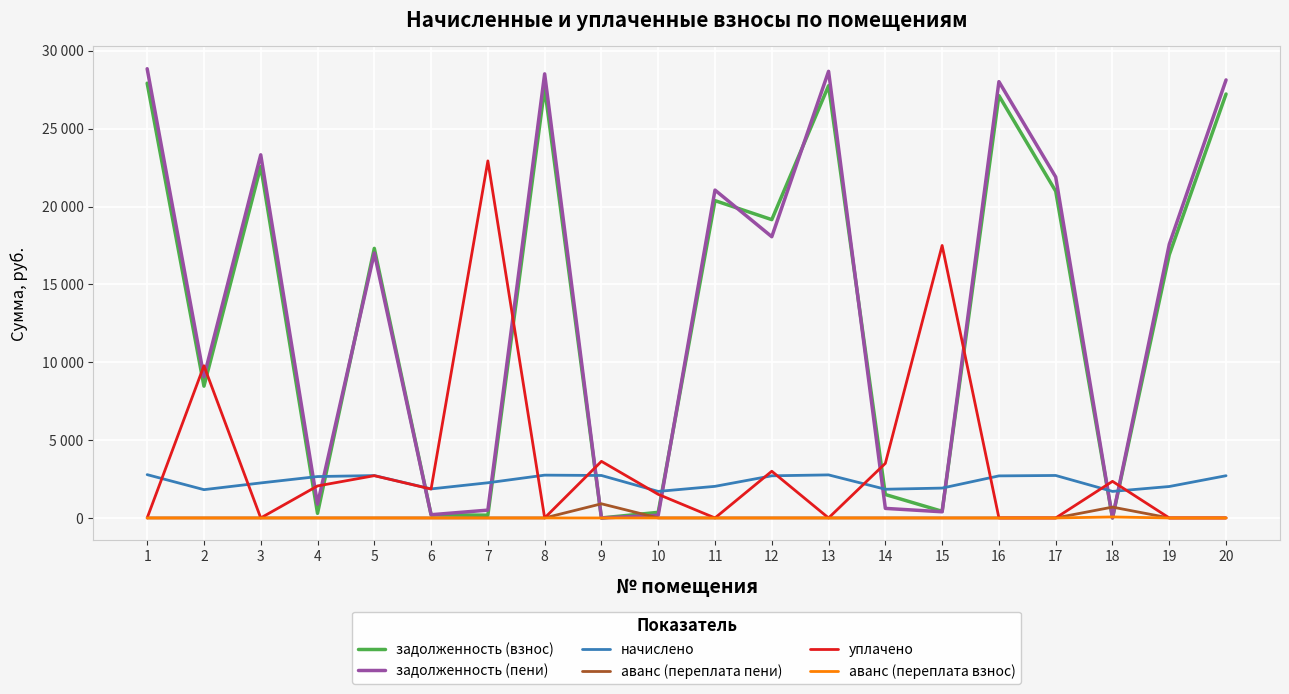

Between which two adjacent categories do задолженность (взнос) and уплачено first intersect?

1 and 2